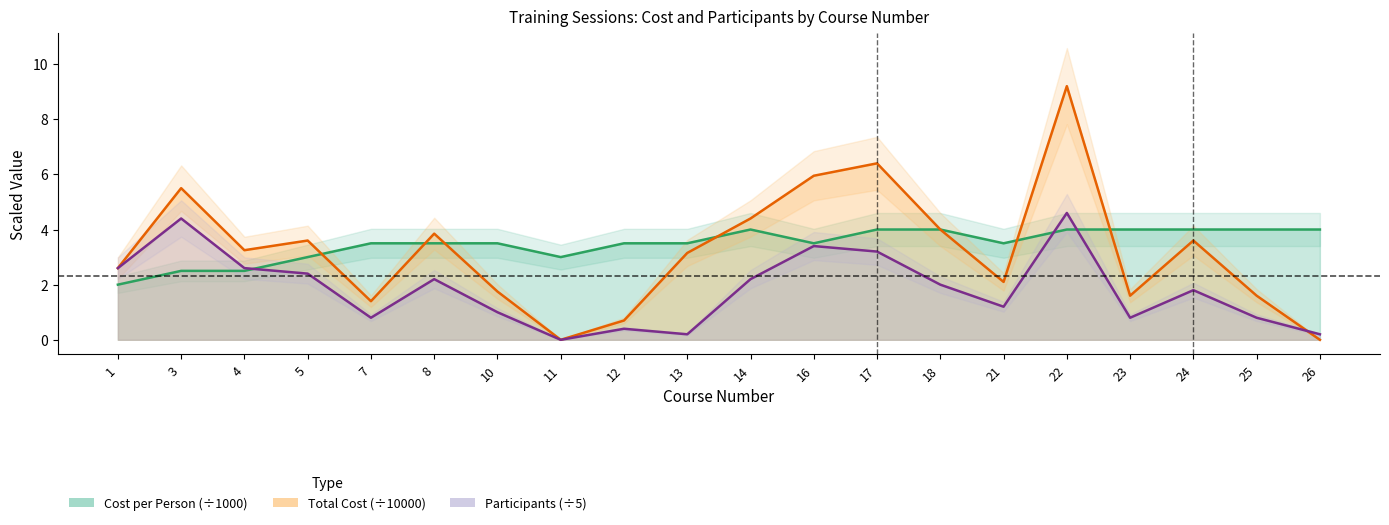

What is the value of the cost_per_person point at the 2nd from the left?

2.5